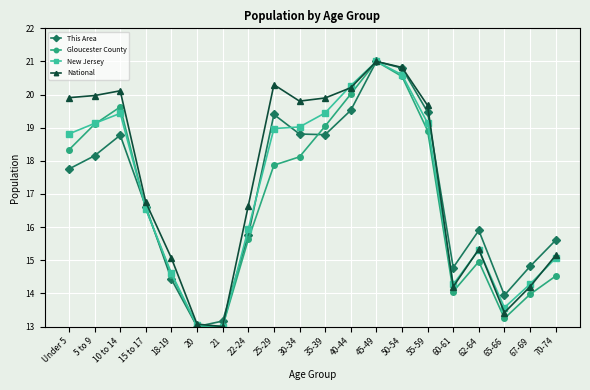

What is the difference between the highest and lowest values at 25-29?

2.4